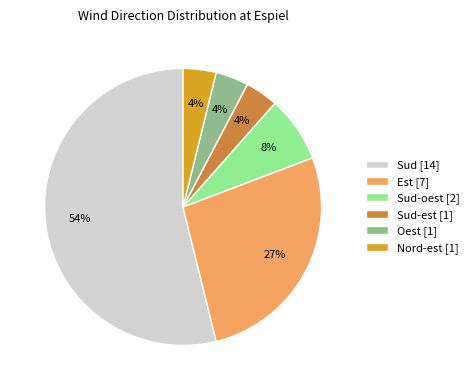

Combined, do Nord-est [1] and Sud [14] account for over 50%?

Yes